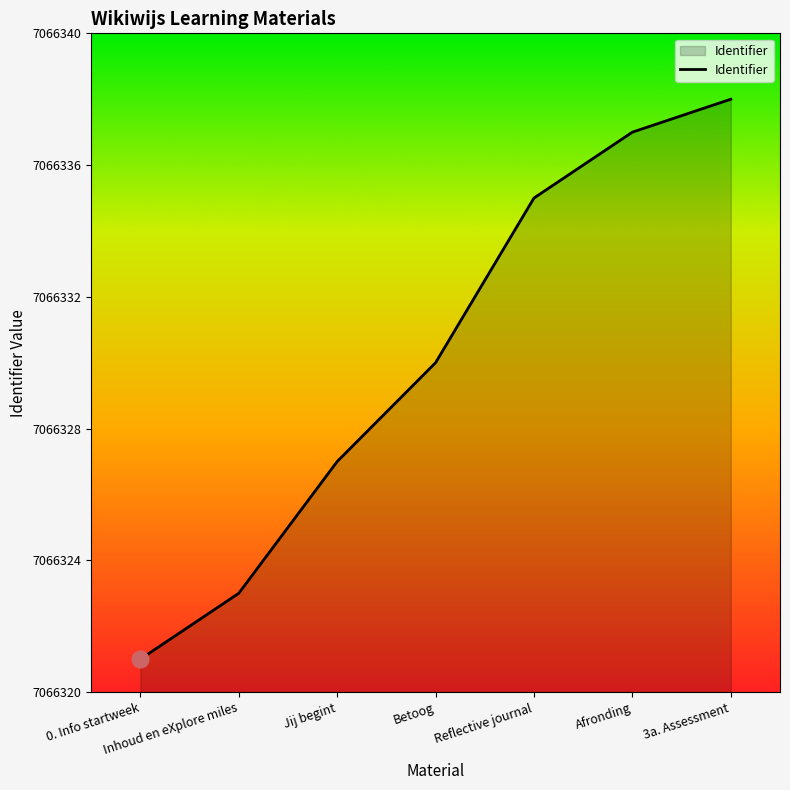

Reading left to right, list all the values displayed in this chart.

7066321	7066323	7066327	7066330	7066335	7066337	7066338